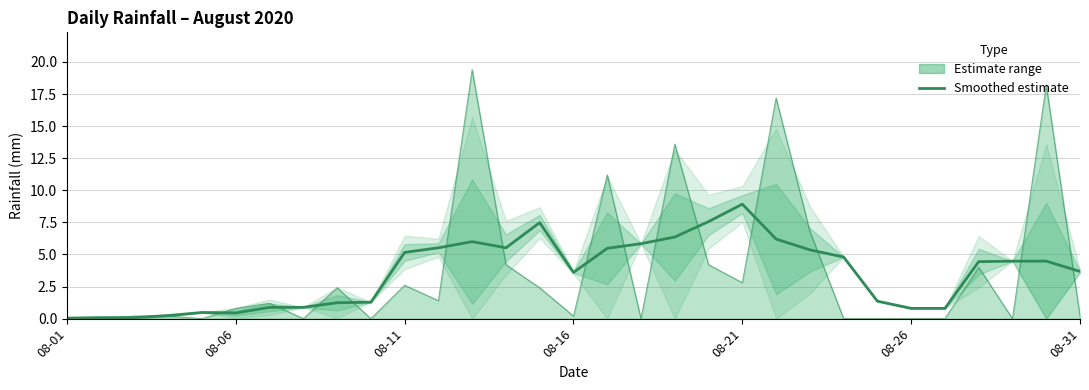

Is it true that the value at 23 is 4.8?

True